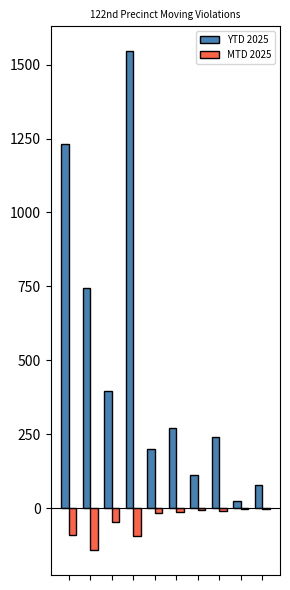

What is the sum of all MTD 2025 values?

-420